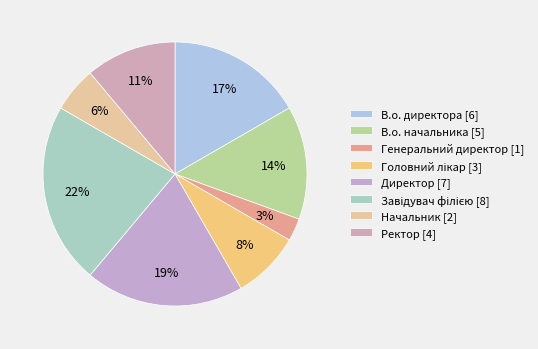

Which slice is the largest?

Завідувач філією